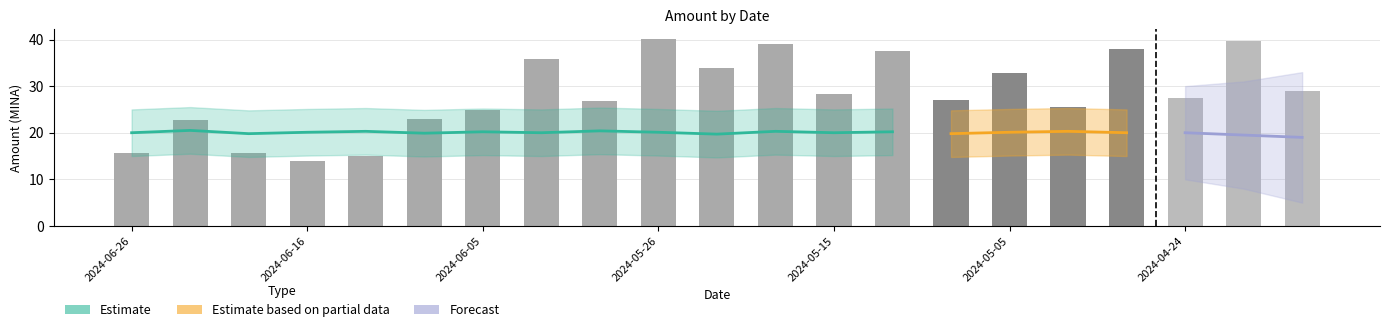

True or false: the data shows 24.8 at 2024-06-05.

True